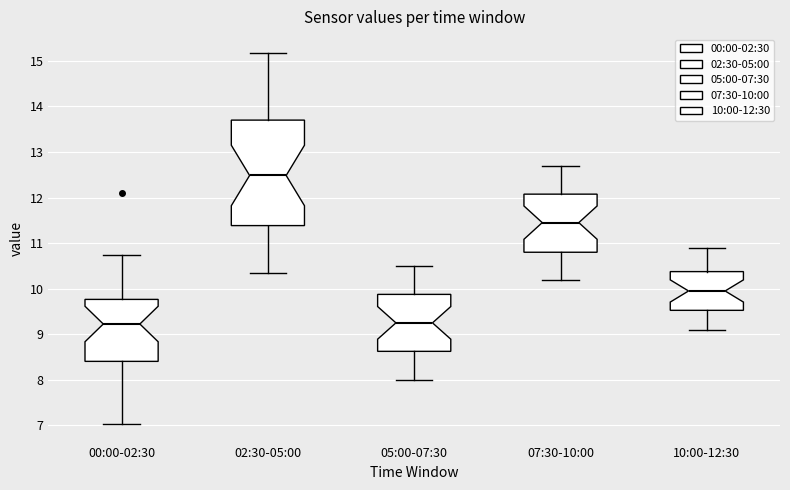

Where is the upper edge of the box for 05:00-07:30 on the y-axis? The values are not printed on the chart, so give them approximately, as read against the axis.

9.9